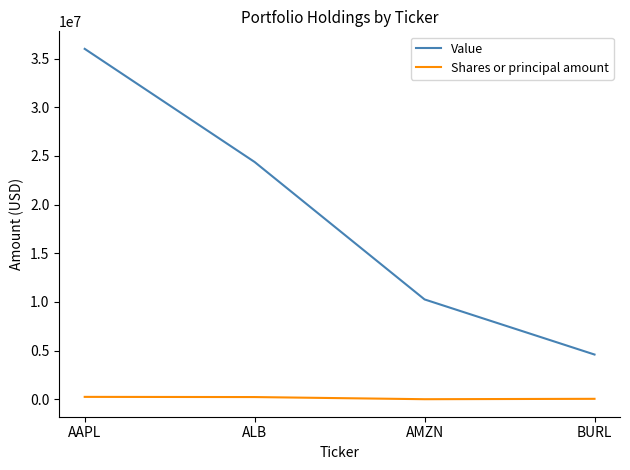

At which label is Value closest to 20302500?

ALB